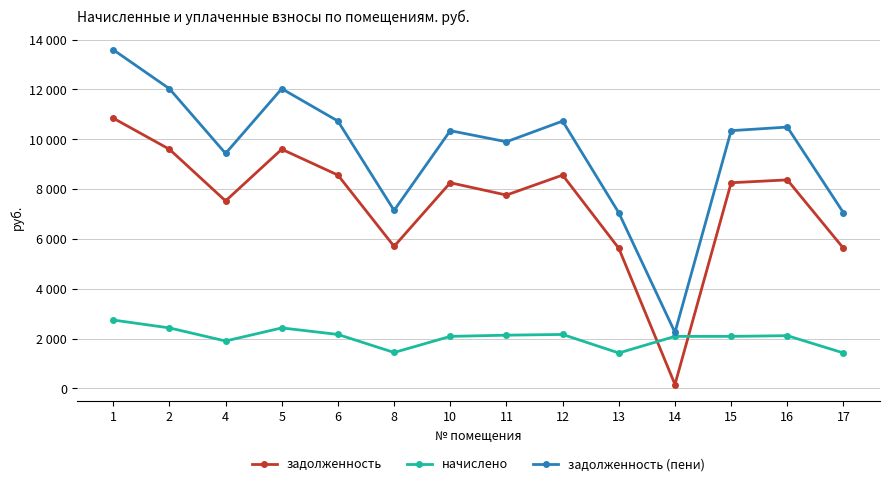

Which series has the largest range (max minus min)?

задолженность (пени)